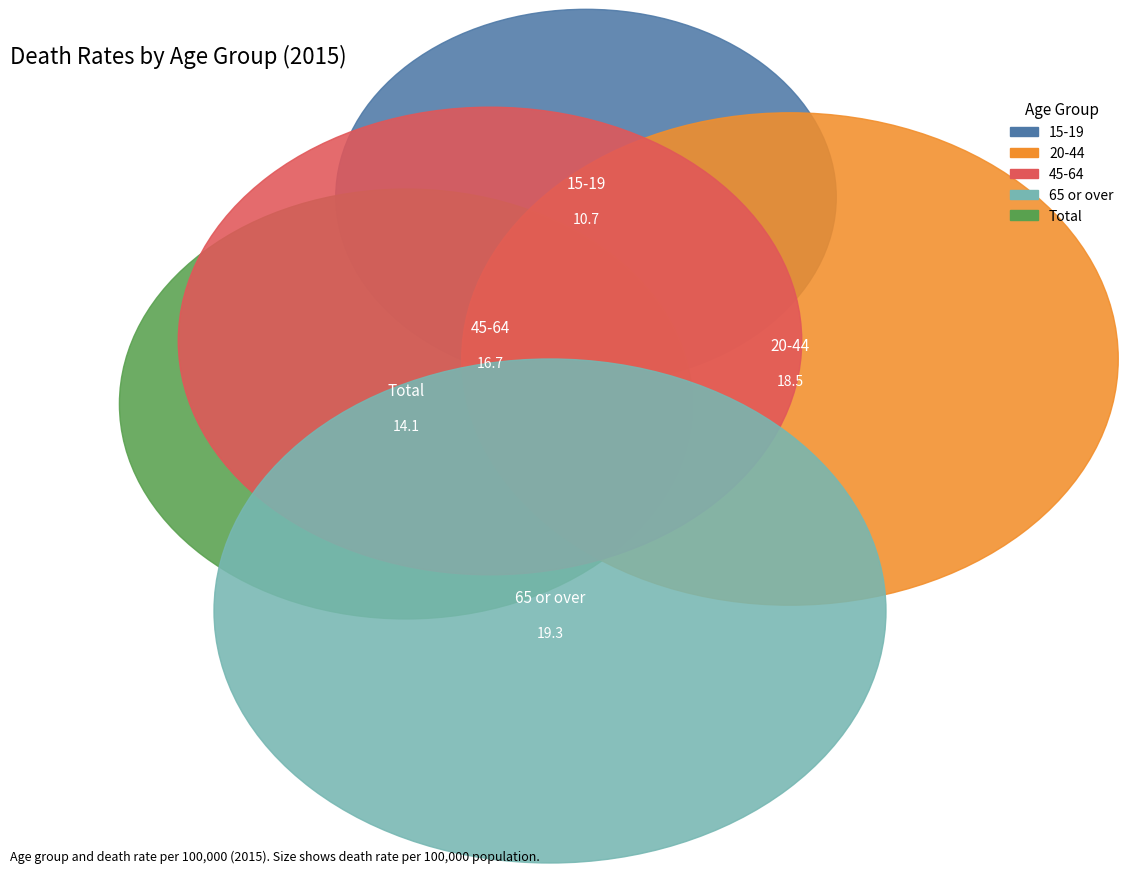

What percentage is the 20-44 slice, to the nearest percent?

23%